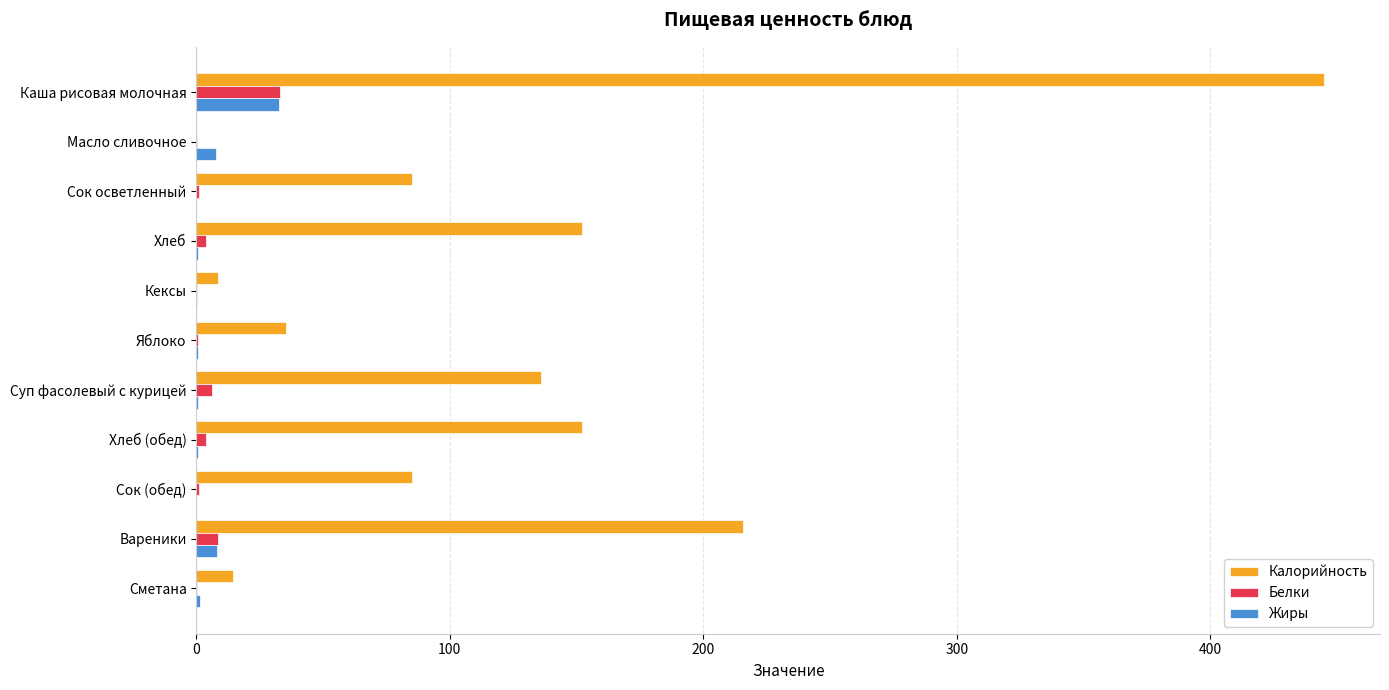

What is the sum of all Калорийность values?

1329.3